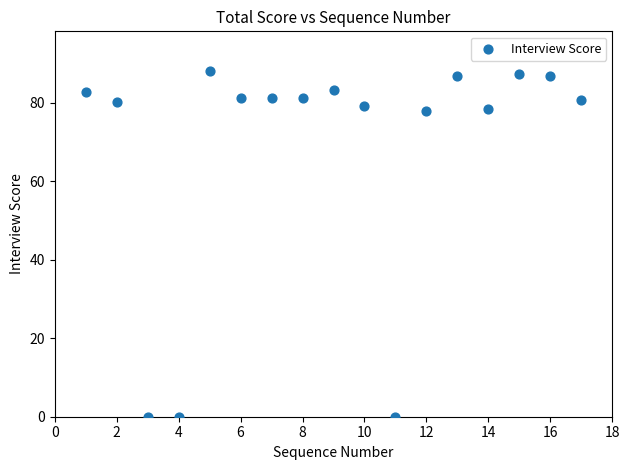

What is the range of Y values (max minus min)?

88.2